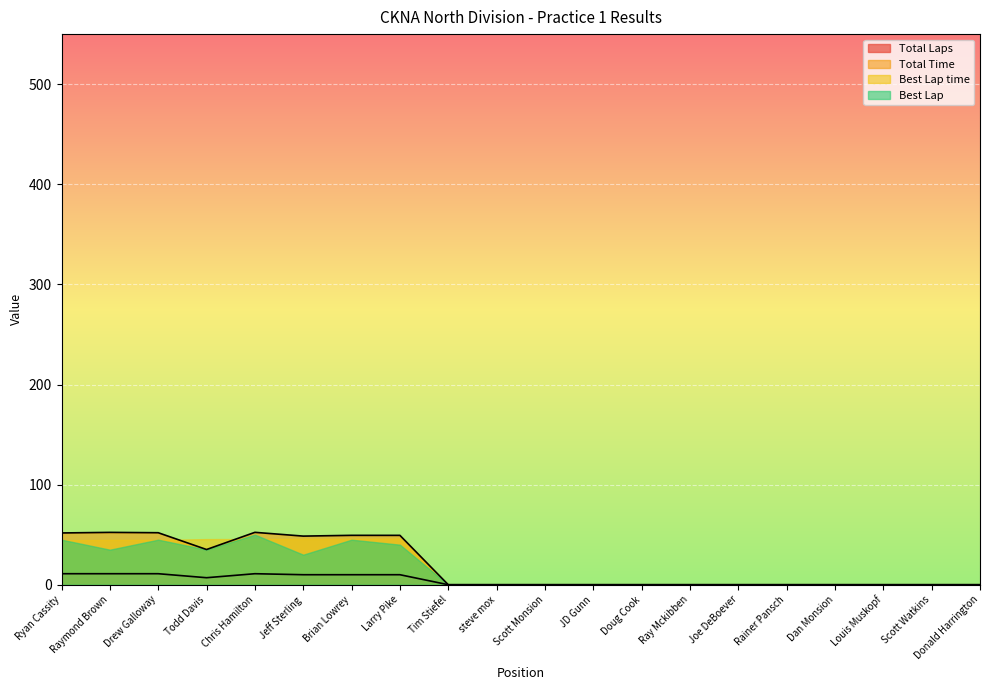

What position from the left is Donald Harrington?

20